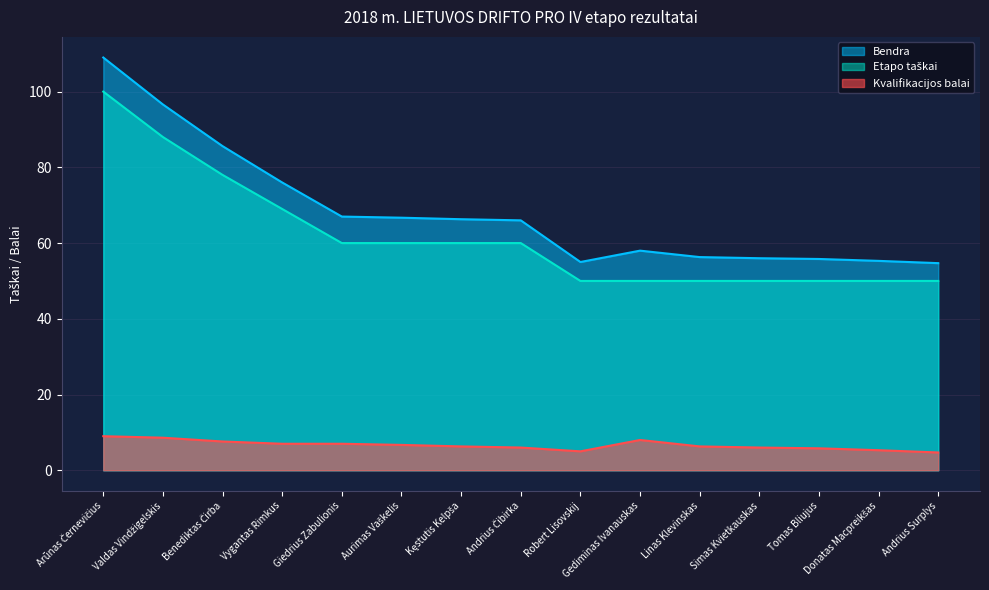

How many interior local peaks does the Bendra series have?

1